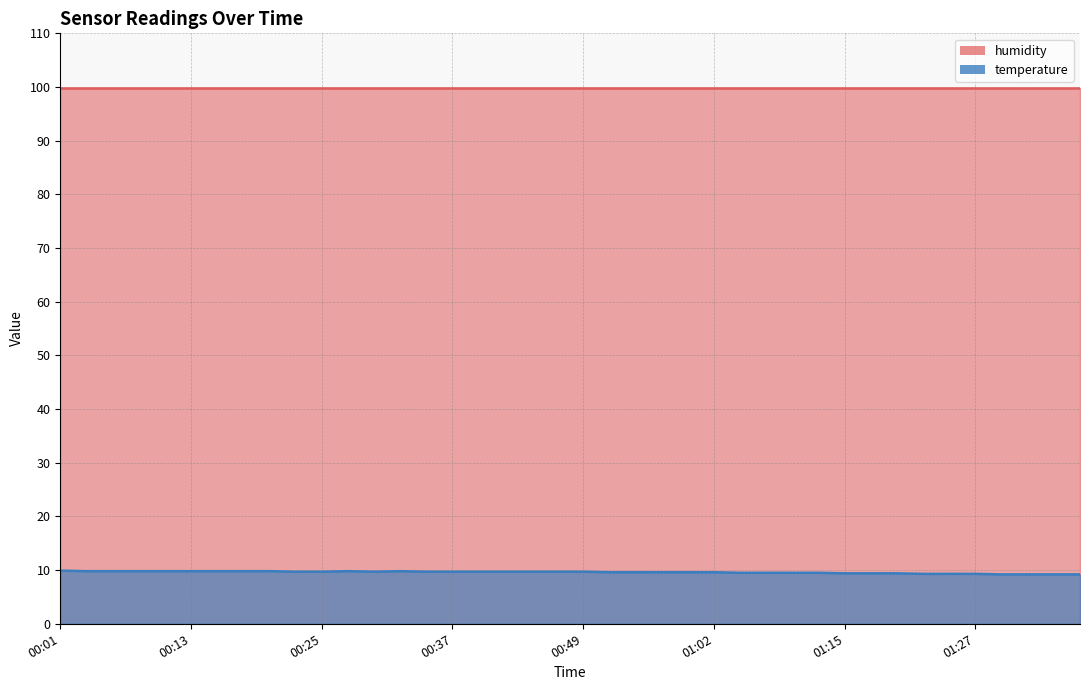

What position from the left is 00:42?

18